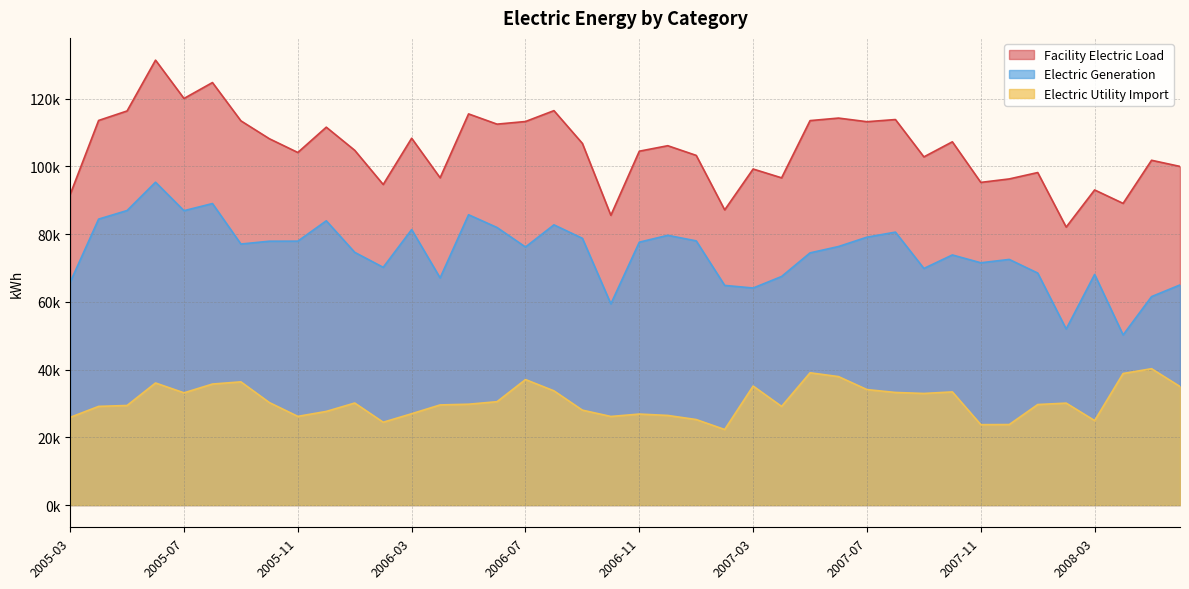

At 2008-04, list the series in order from smallest to largest.

Electric Utility Import, Electric Generation, Facility Electric Load